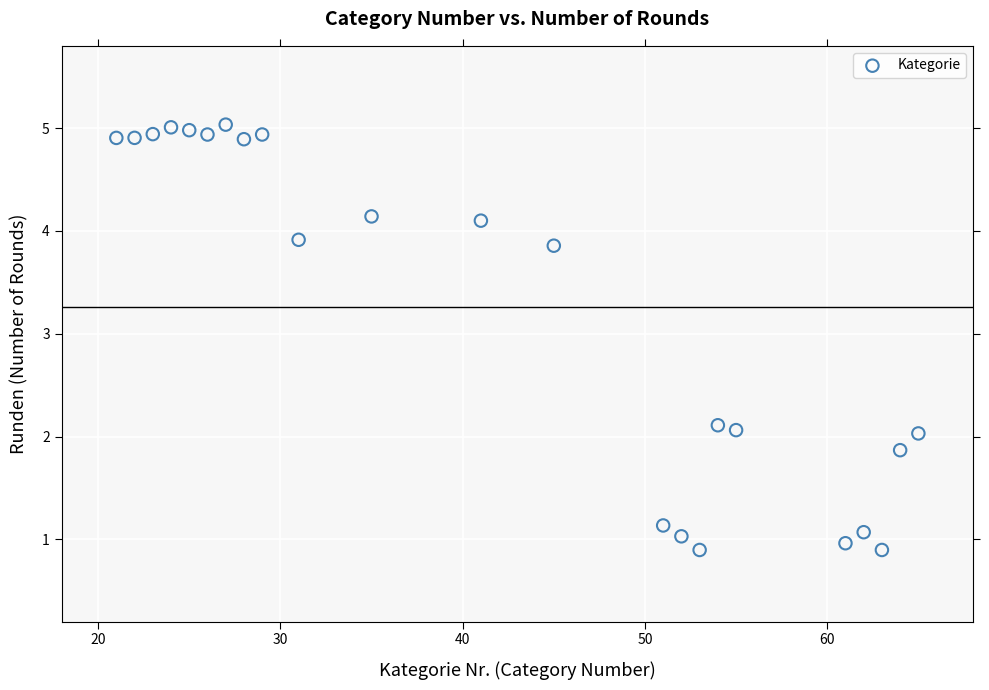

What is the range of X values (max minus min)?

44.0